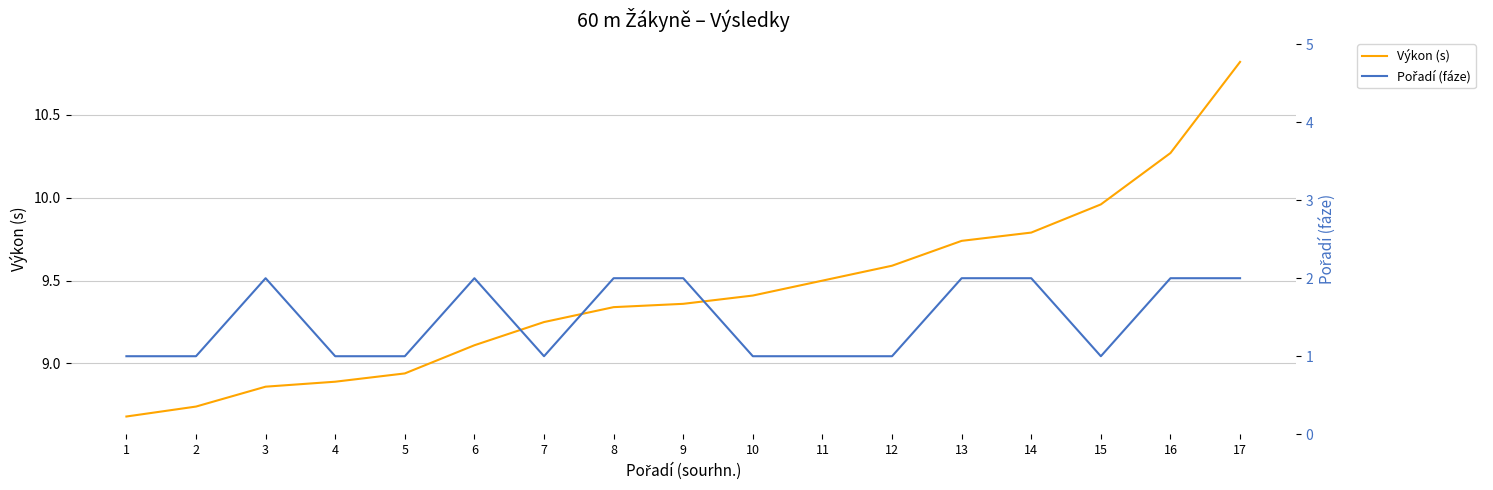

Rank the series by their average value, from lowest to highest.

Pořadí (fáze), Výkon (s)